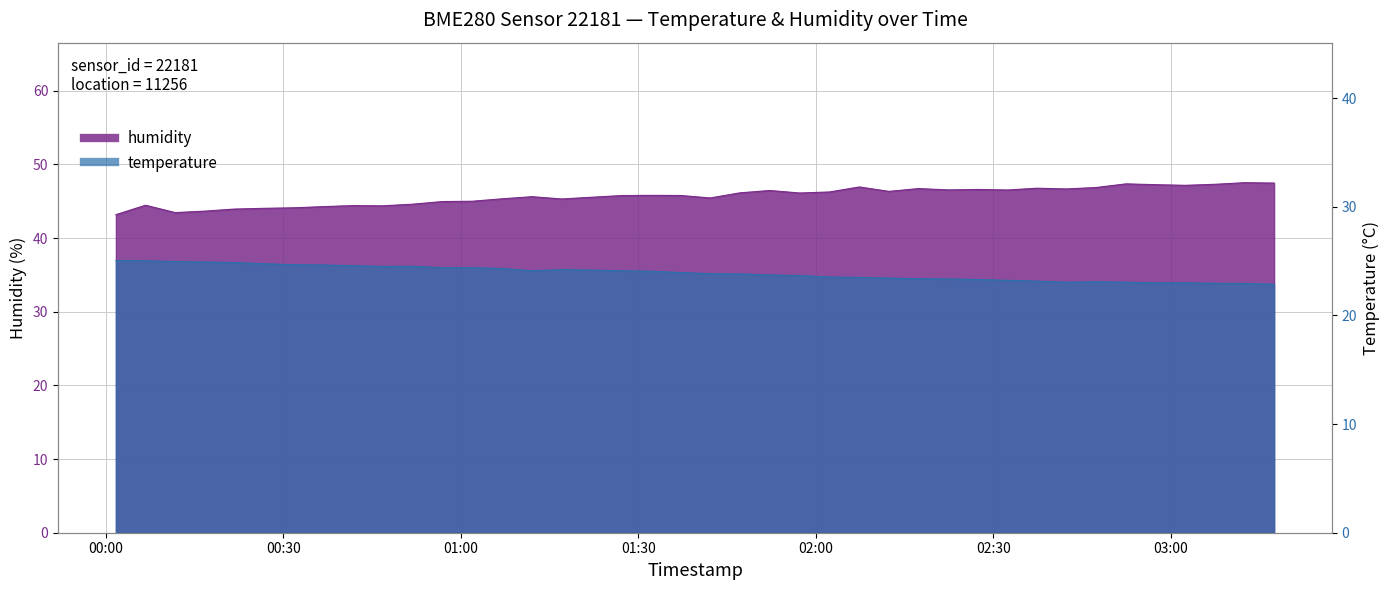

What is the smallest value displayed?

22.9